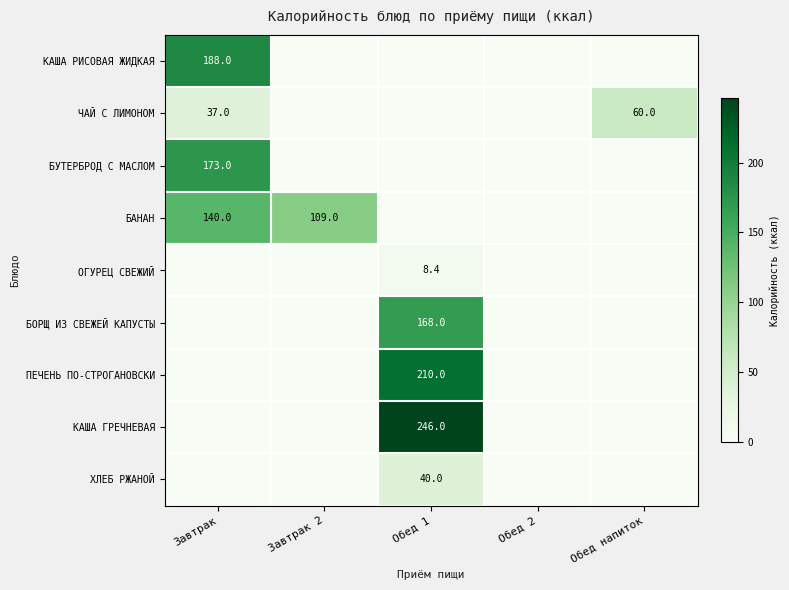

What is the greatest value displayed?

246.0